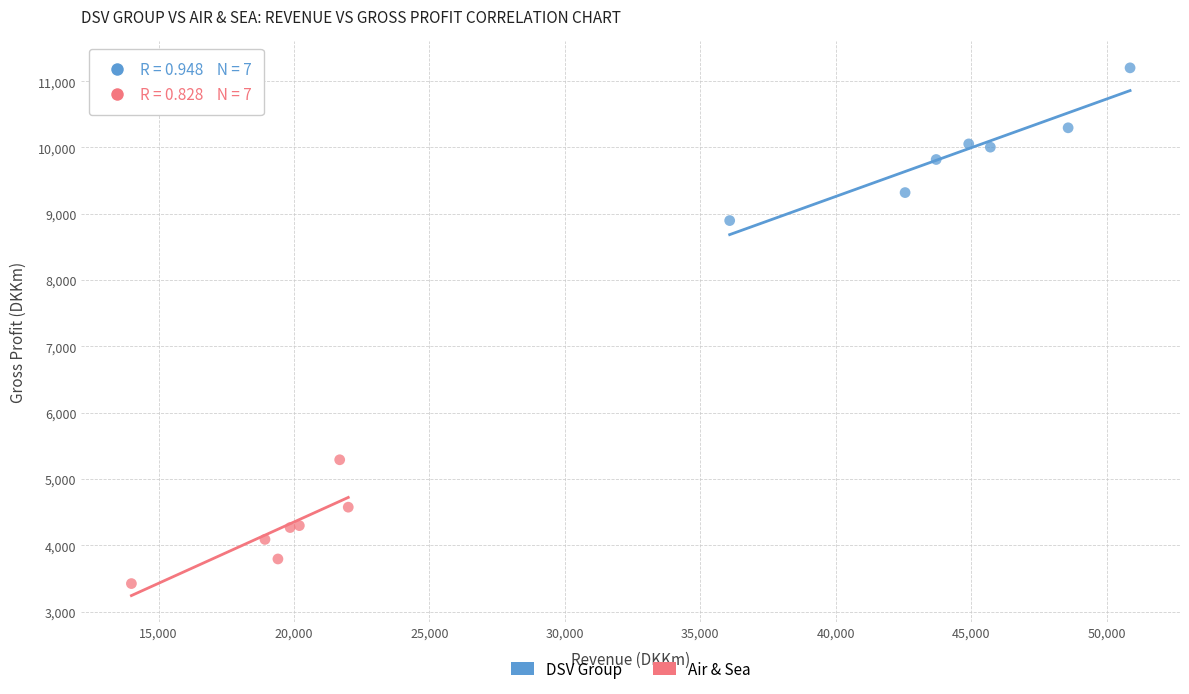

Which series contains the highest Y value?

DSV Group